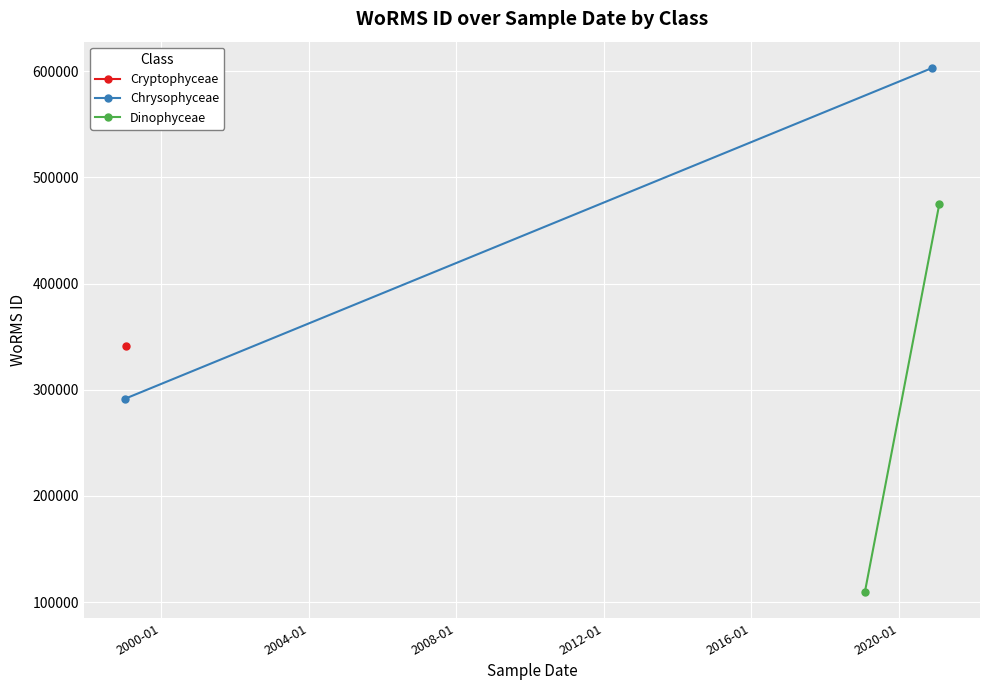

What is the minimum value shown in the chart?

109566.0